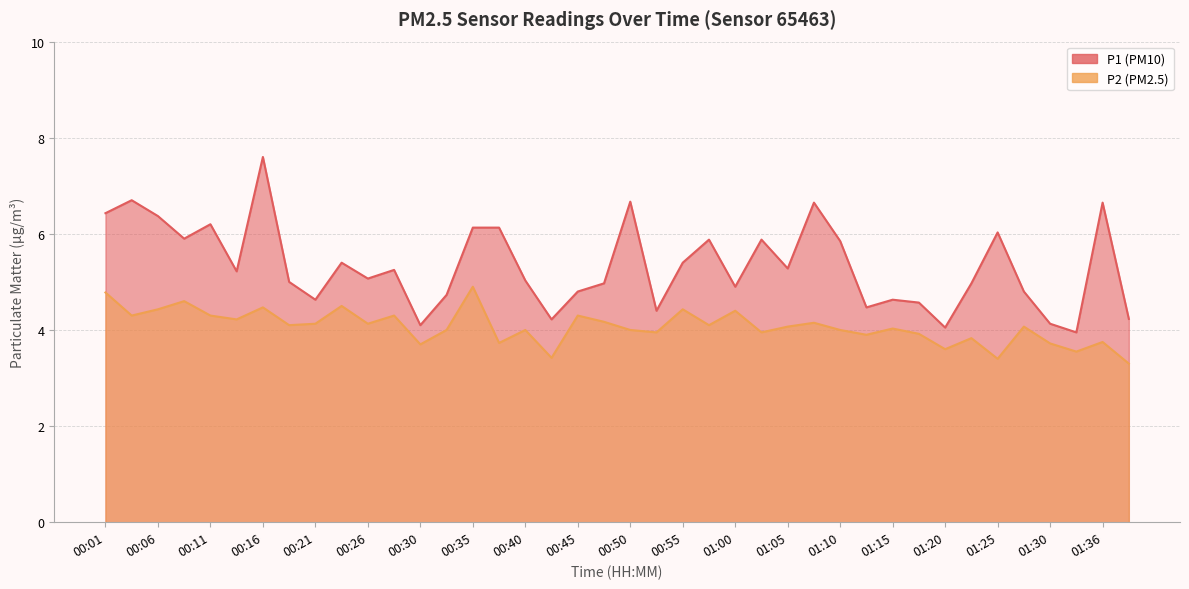

Reading left to right, list all the values displayed in this chart.

P1: 6.4	6.7	6.4	5.9	6.2	5.2	7.6	5.0	4.6	5.4	5.1	5.2	4.1	4.7	6.1	6.1	5.0	4.2	4.8	5.0	6.7	4.4	5.4	5.9	4.9	5.9	5.3	6.7	5.8	4.5	4.6	4.6	4.0	5.0	6.0	4.8	4.1	4.0	6.7	4.2
P2: 4.8	4.3	4.4	4.6	4.3	4.2	4.5	4.1	4.1	4.5	4.1	4.3	3.7	4.0	4.9	3.7	4.0	3.4	4.3	4.2	4.0	4.0	4.4	4.1	4.4	4.0	4.1	4.2	4.0	3.9	4.0	3.9	3.6	3.8	3.4	4.1	3.7	3.5	3.8	3.3